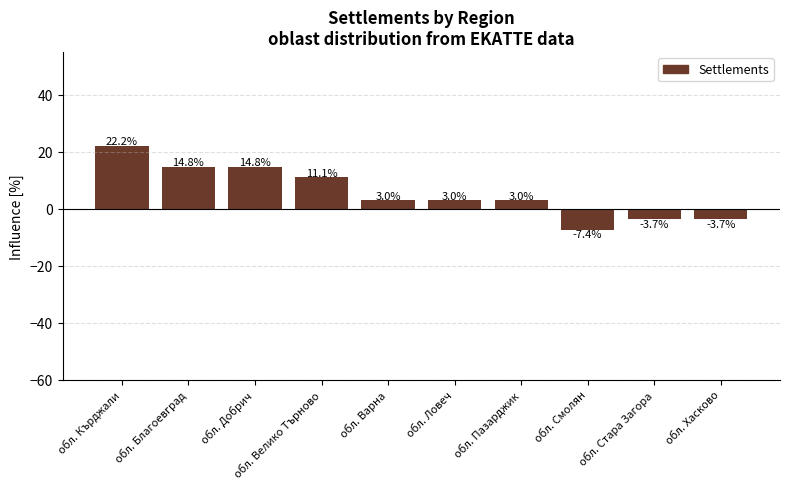

At which label does the data first exceed 2?

обл. Кърджали